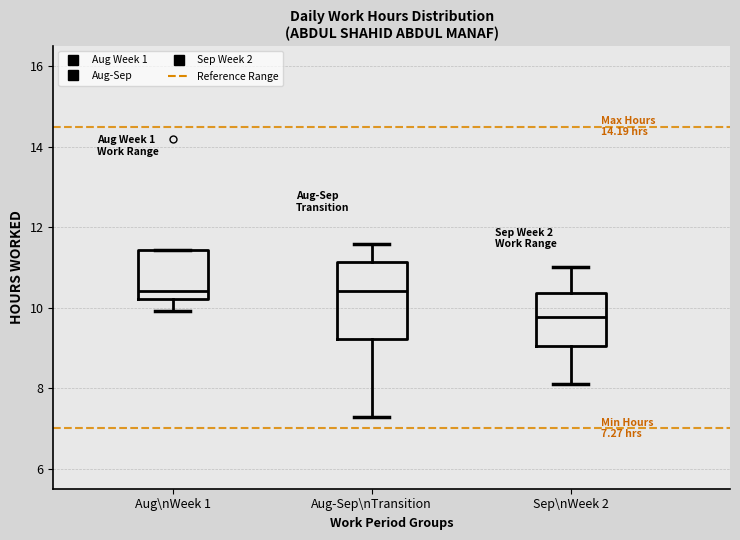

Which box is the tallest, from its lower edge to its upper edge?

Aug-Sep\nTransition